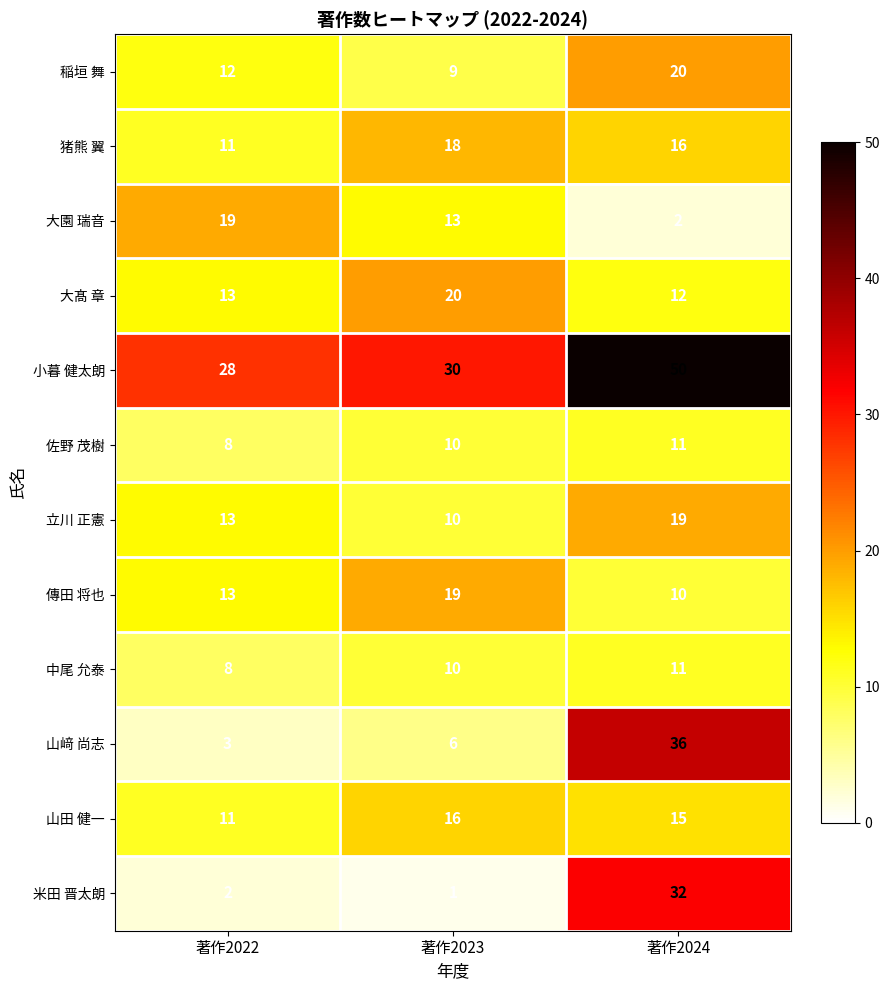

What is the total value across all series at 著作2022?

141